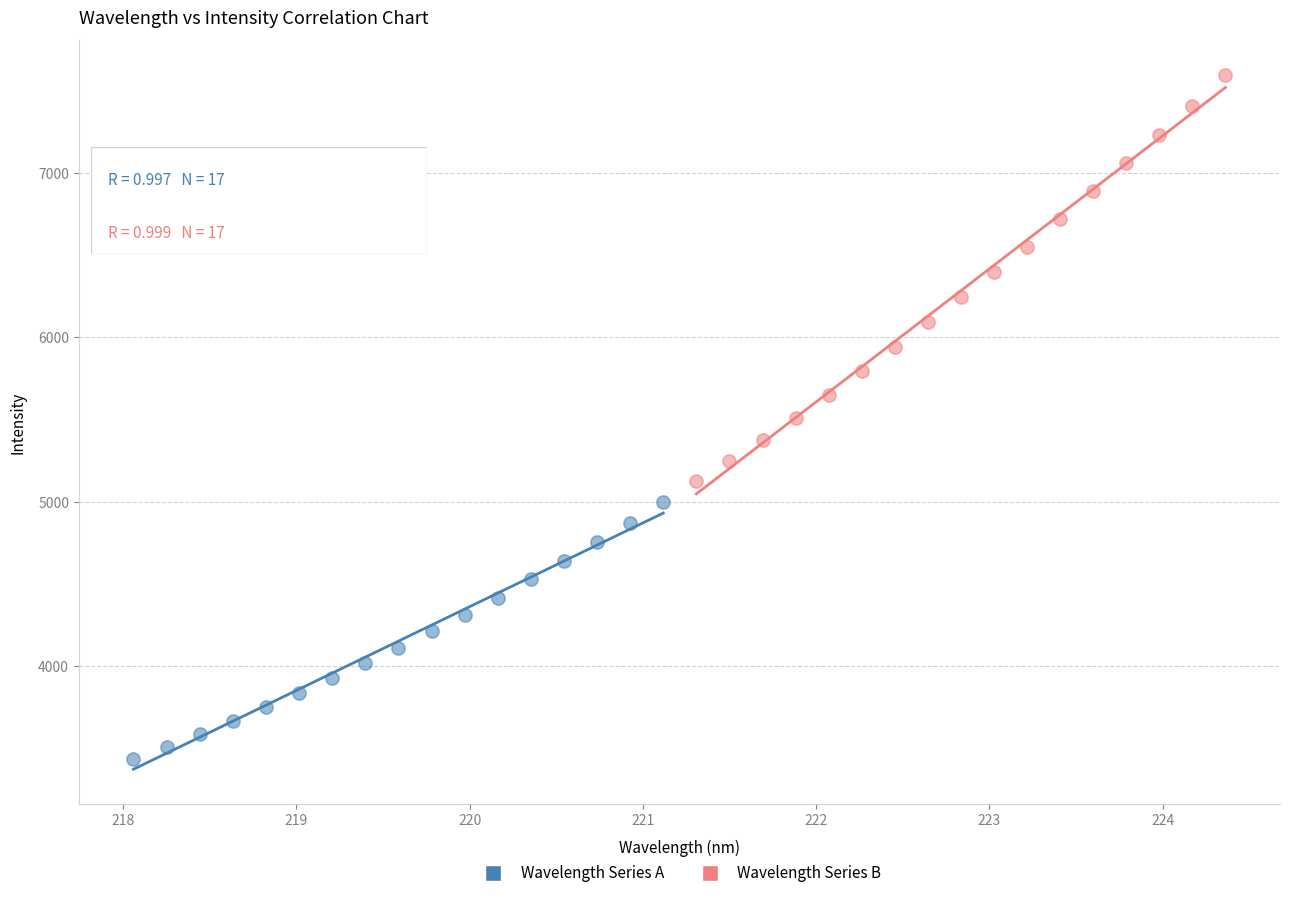

What are all the series names shown in the legend?

Wavelength Series A, Wavelength Series B